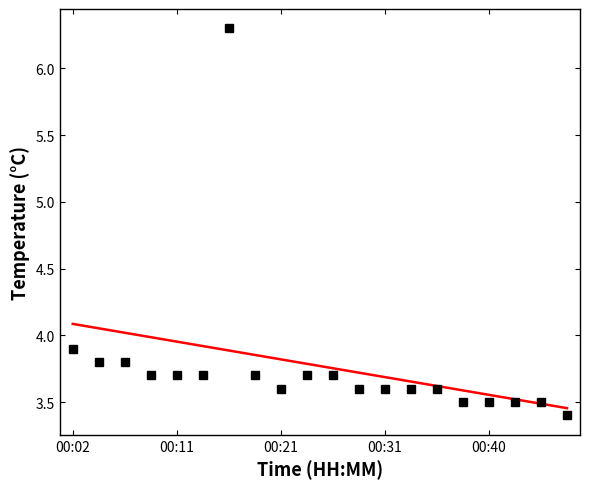

How many points are higher than both their immediate neighbors (excluding endpoints)?

1